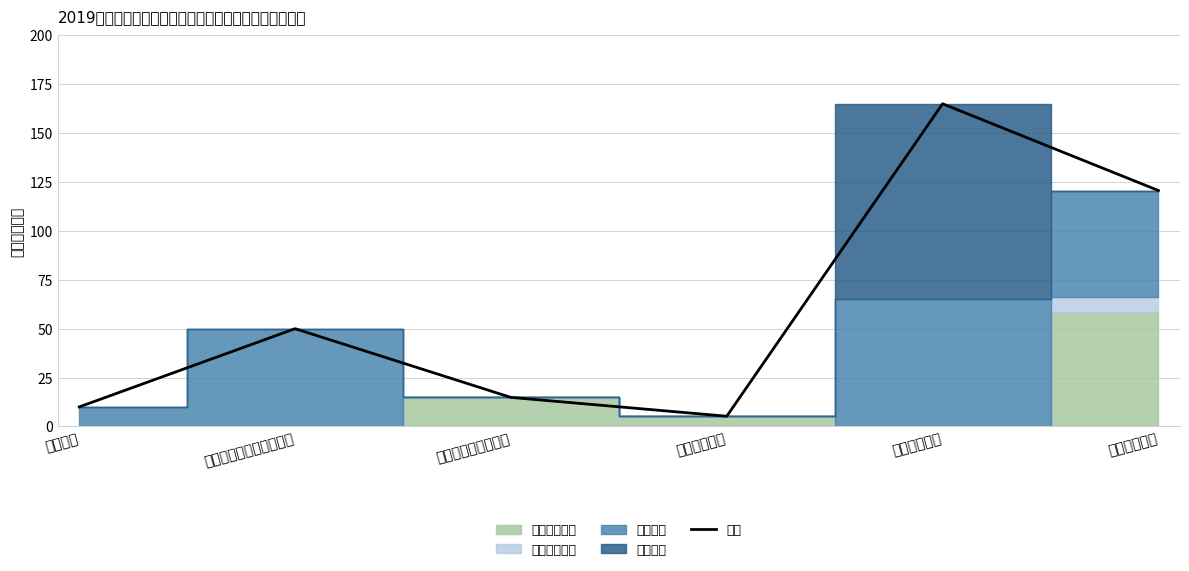

Approximately how many times larger is the value at 教育支出 compared to 节能环保支出?

0.1